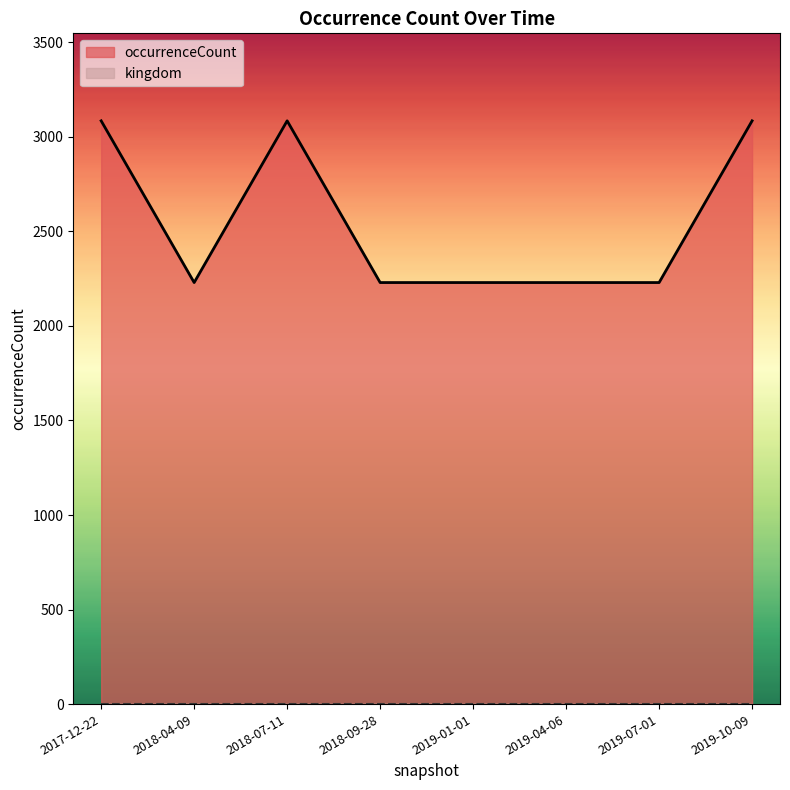

What position from the right is 2018-04-09?

7